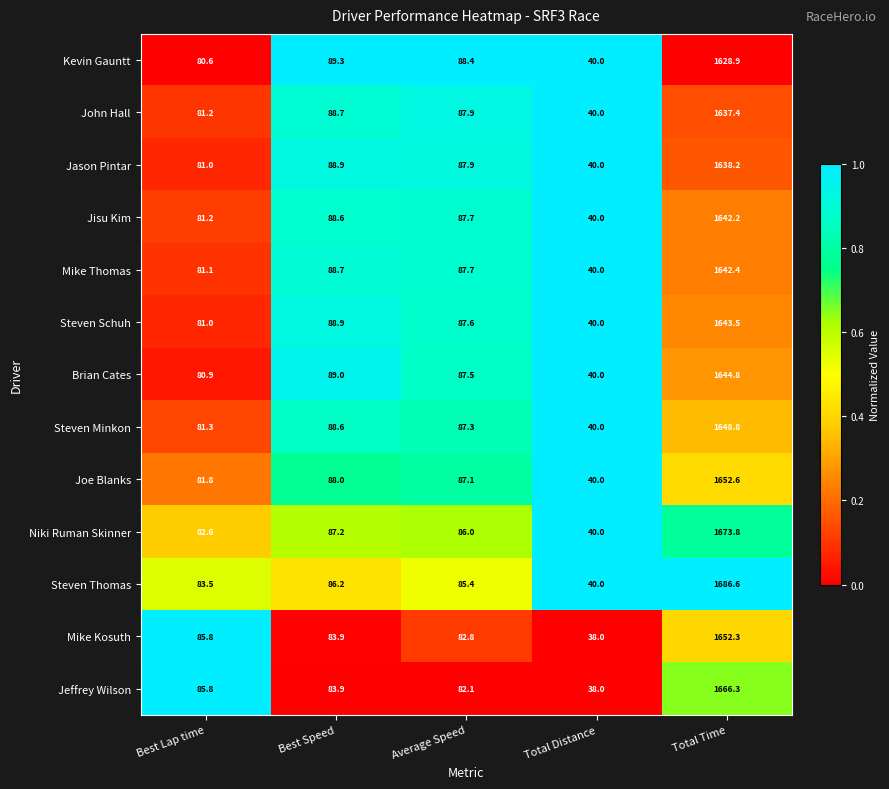

What is the average value of the Jason Pintar series?

387.2